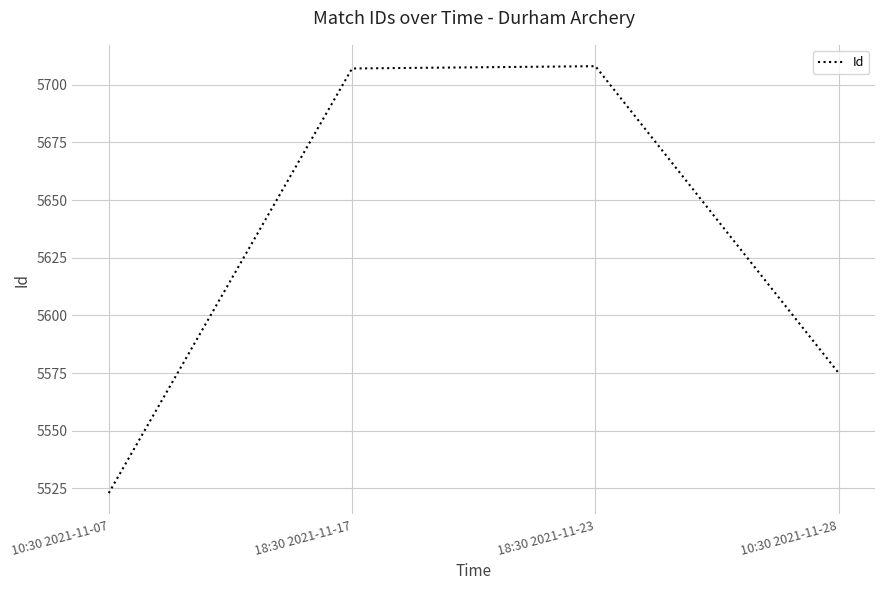

What is the ratio of the value at 10:30 2021-11-28 to the value at 18:30 2021-11-17?

1.0